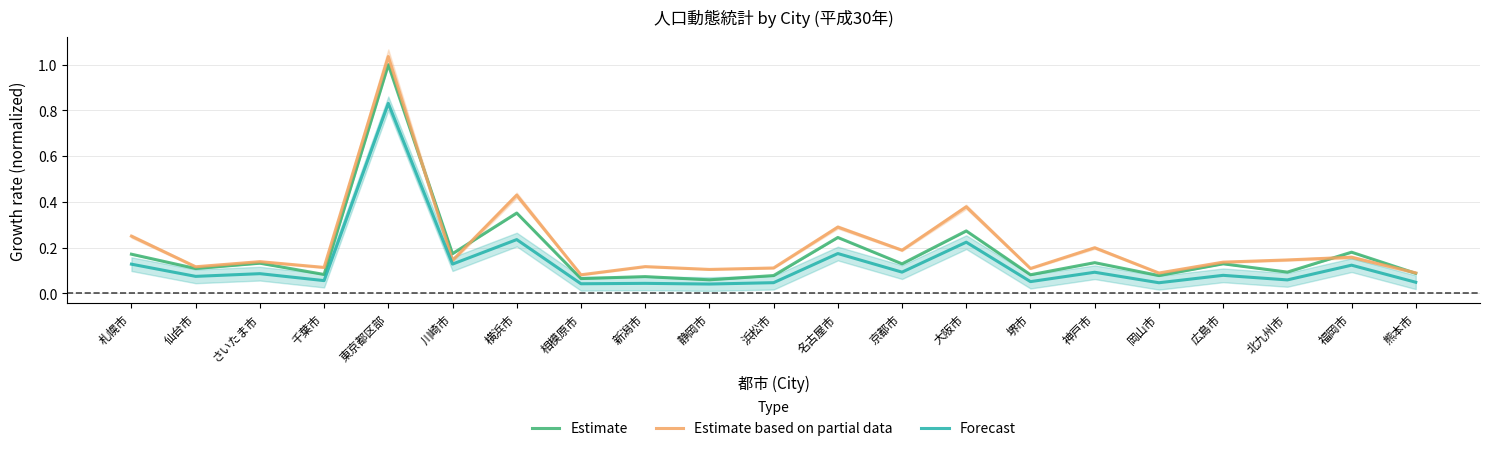

What is the highest value of the Forecast series?

0.8